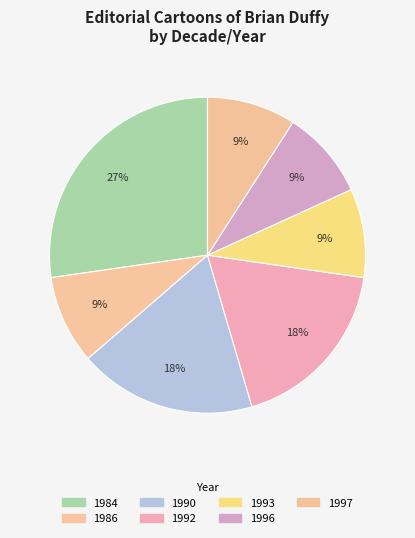

Between 1984 and 1992, which is larger?

1984